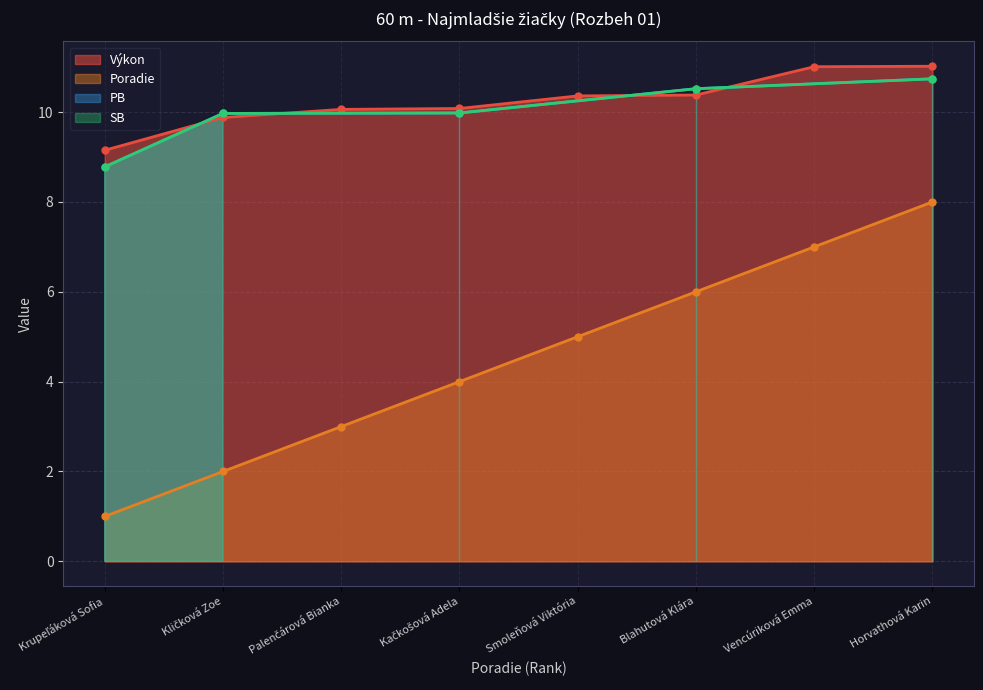

True or false: Poradie and Výkon cross at least once.

False